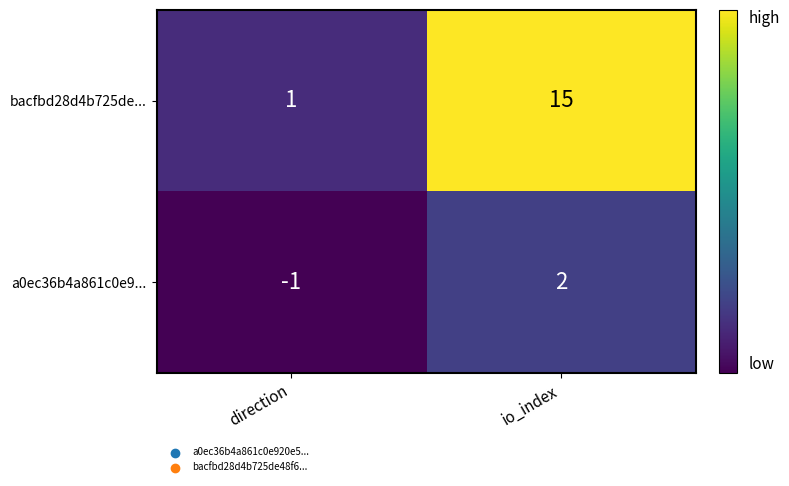

What is the sum of all bacfbd28d4b725de... values?

16